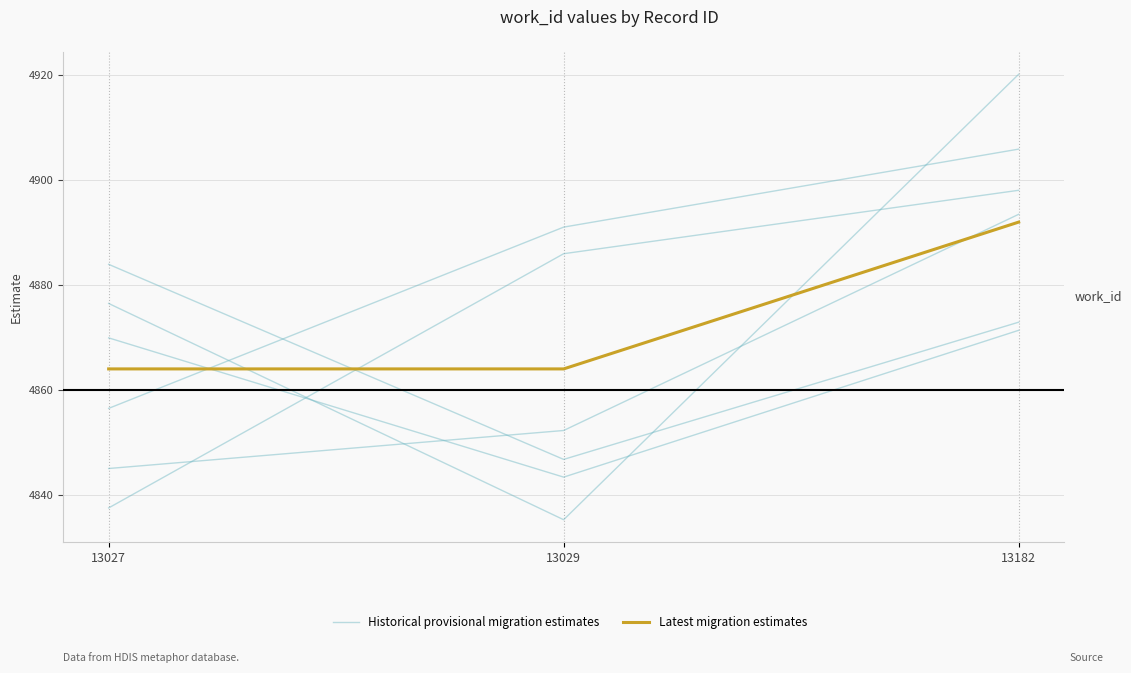

What is the value of the Historical provisional migration estimates point at the 2nd from the left?

4891.0